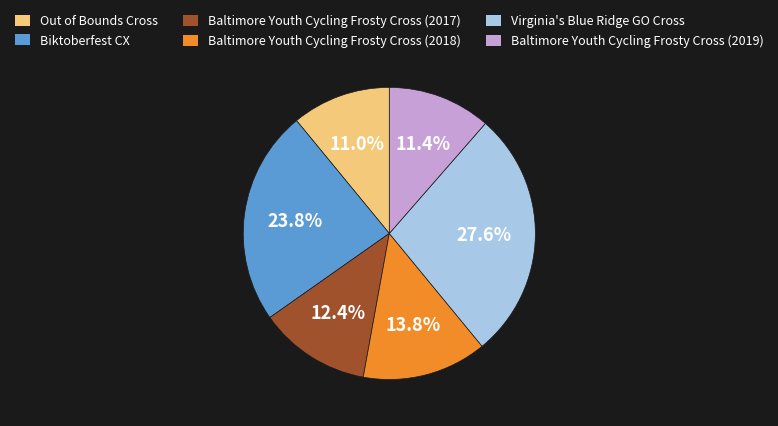

Is there any slice that represents more than half of the pie?

No